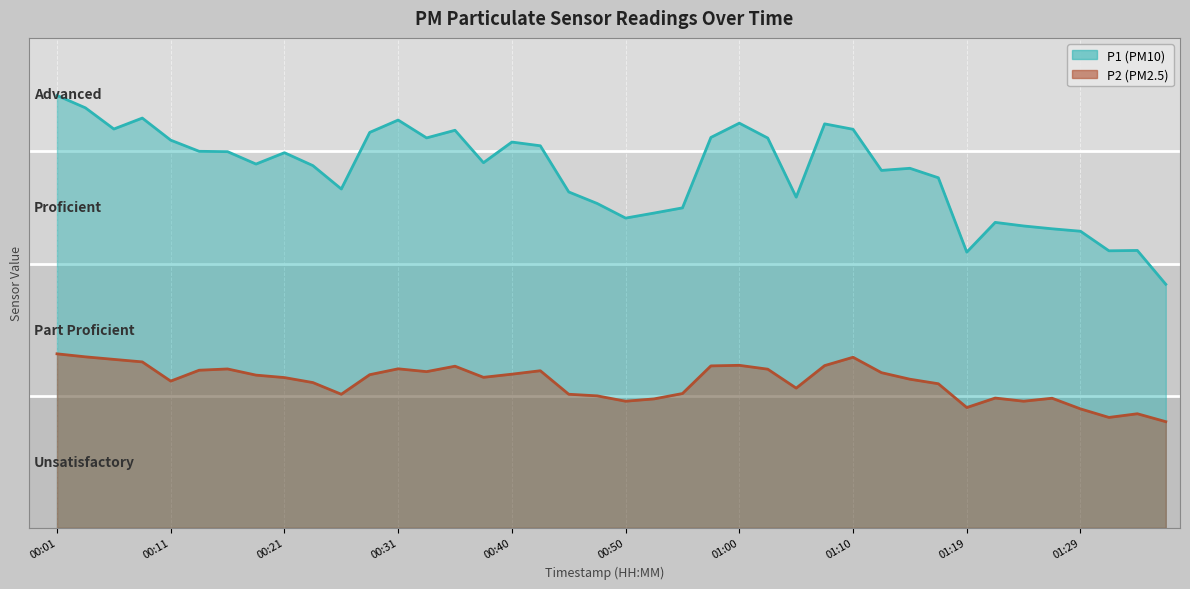

At which category is the sum across all series the highest?

00:01